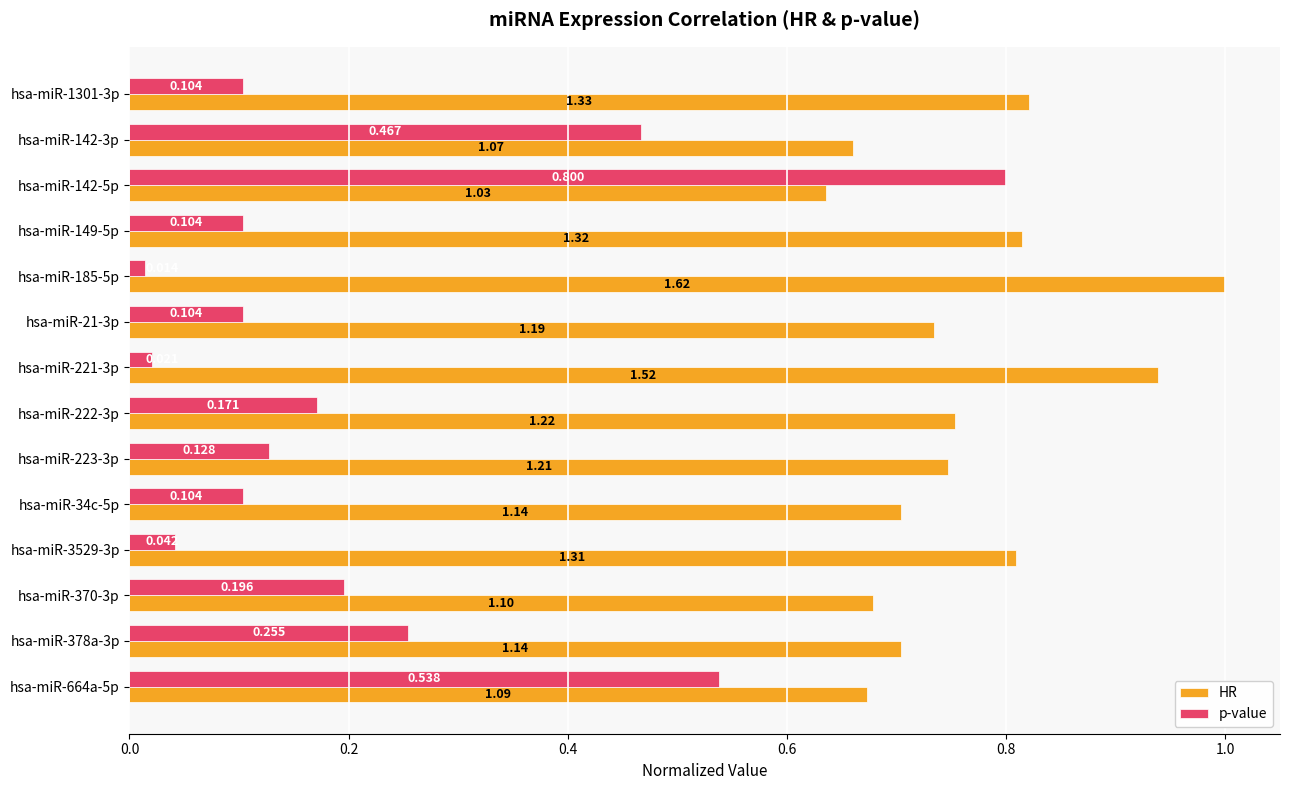

Which series has the largest total across all categories?

HR